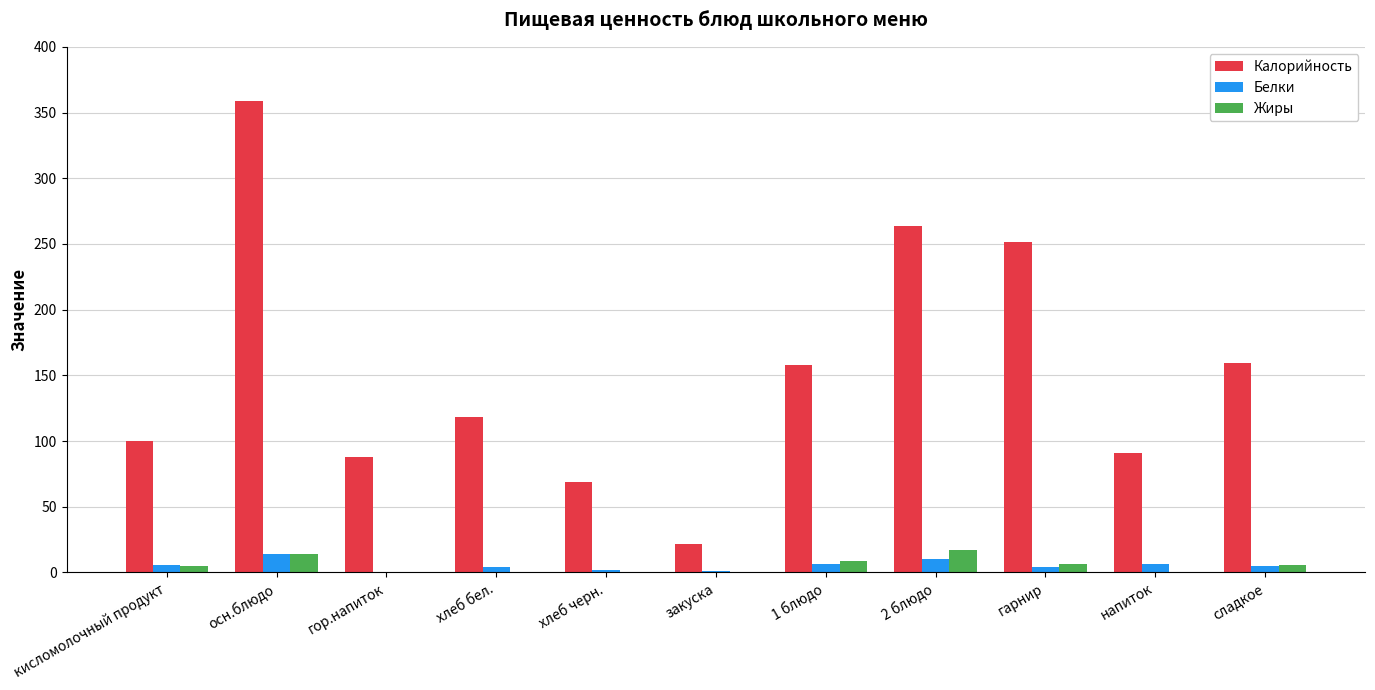

Where does the Калорийность series first go above 118?

осн.блюдо